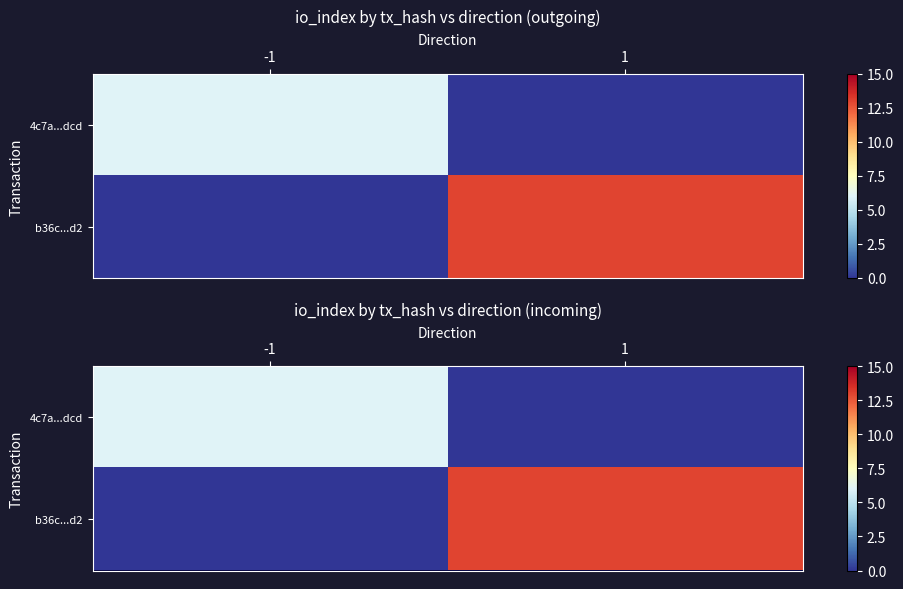

What value does the b36c...d2 series have at 1, to the nearest 10?

10